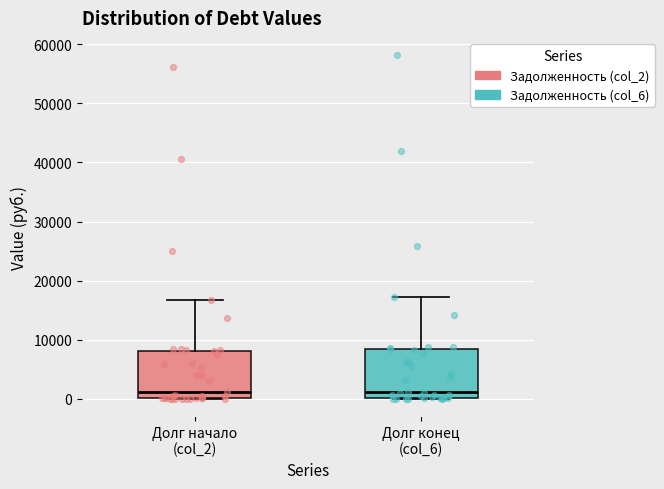

Where is the upper edge of the box for Долг конец (col_6) on the y-axis? The values are not printed on the chart, so give them approximately, as read against the axis.

8000